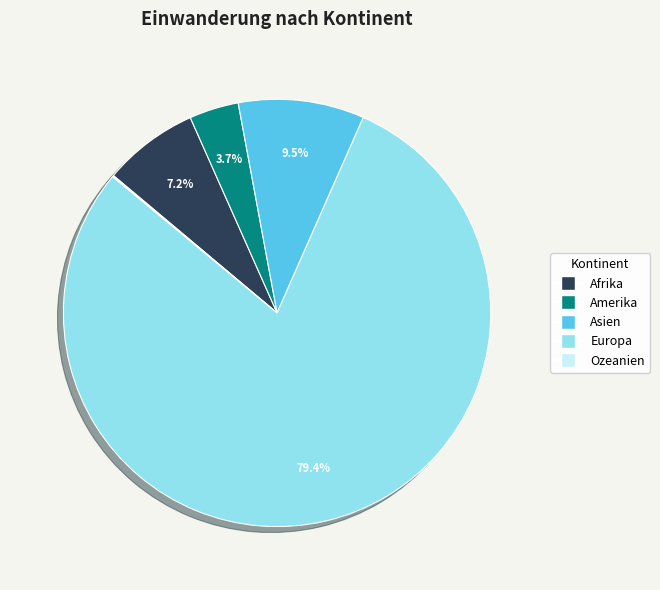

Between Asien and Europa, which is larger?

Europa